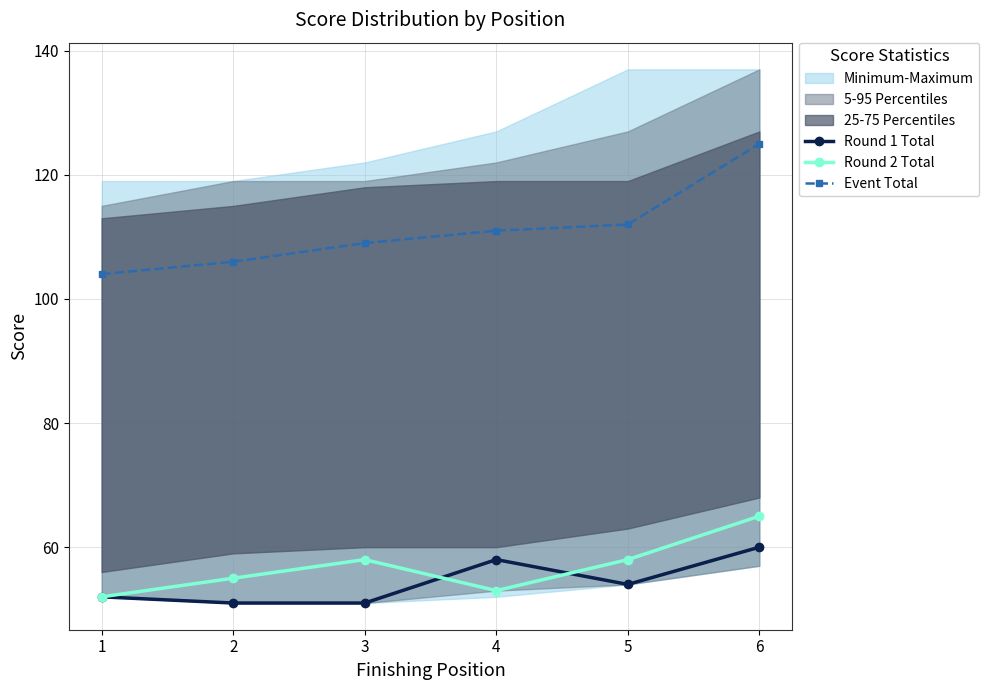

The Round 1 Total series shows 19 at 5. True or false?

False